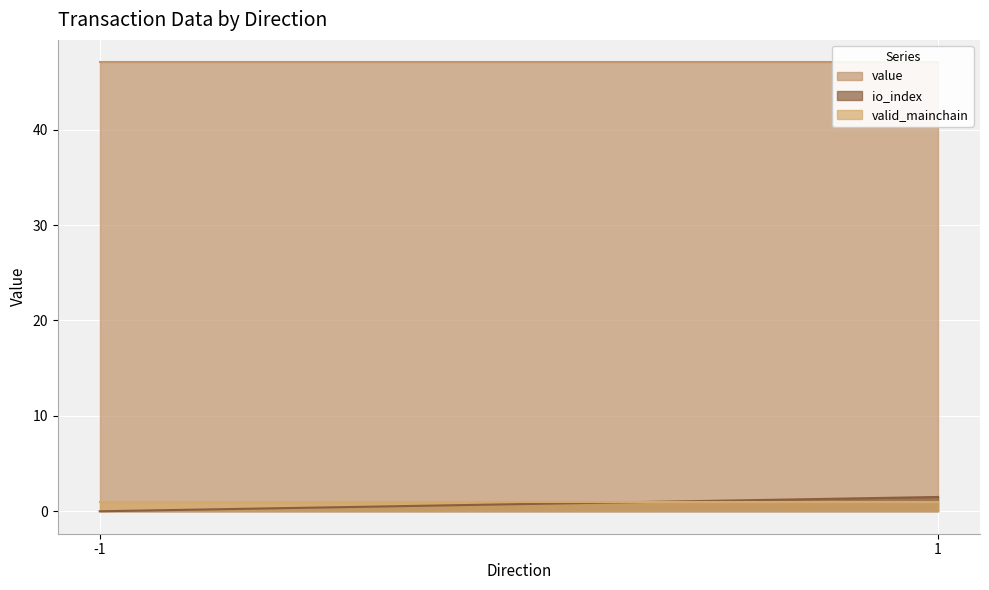

True or false: value and io_index cross at least once.

False